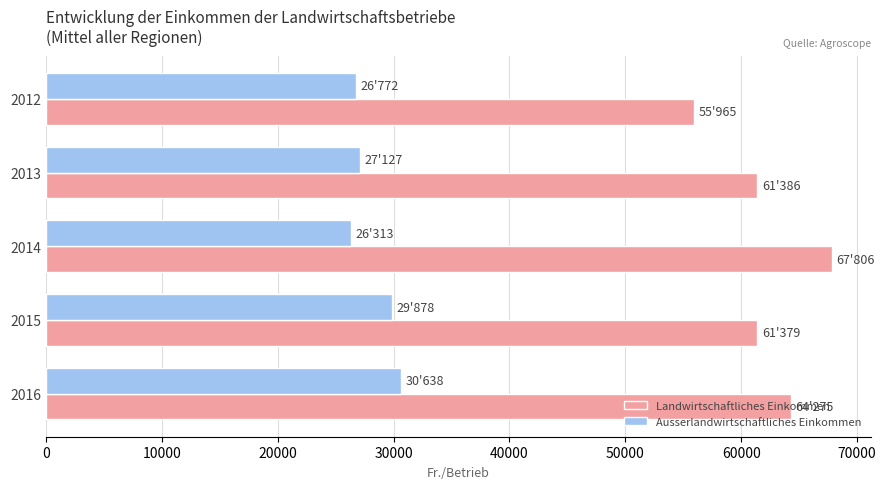

What is the difference between the maximum and minimum values in the Ausserlandwirtschaftliches Einkommen series?

4325.0